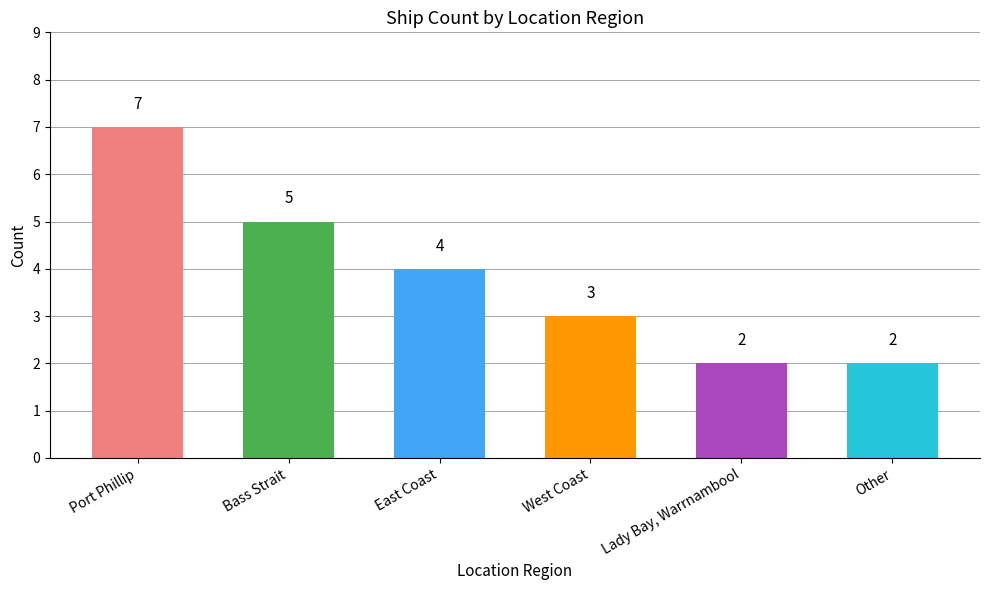

True or false: the data shows 4 at East Coast.

True